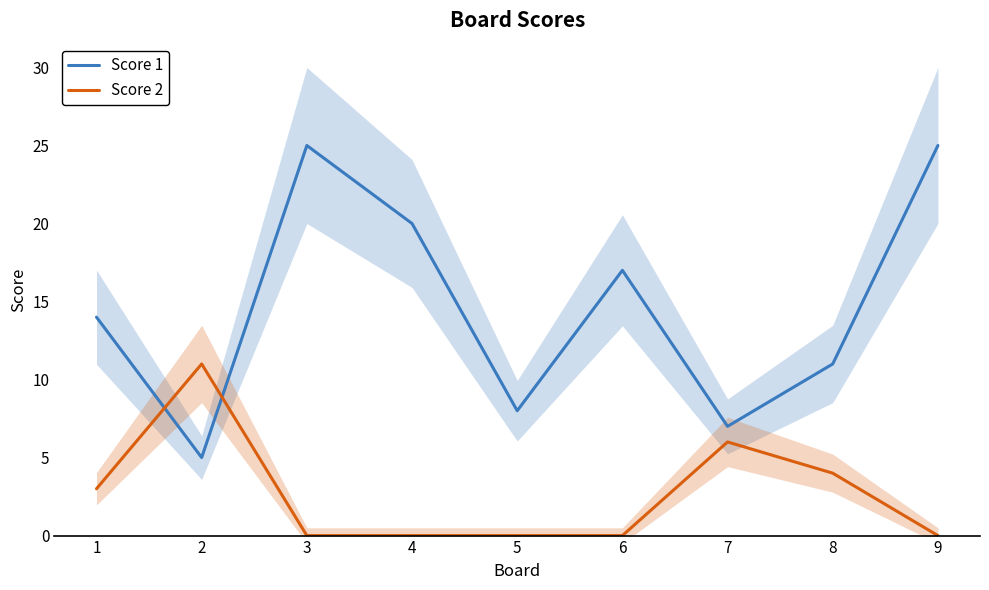

What is the average value of the Score 1 series?

15